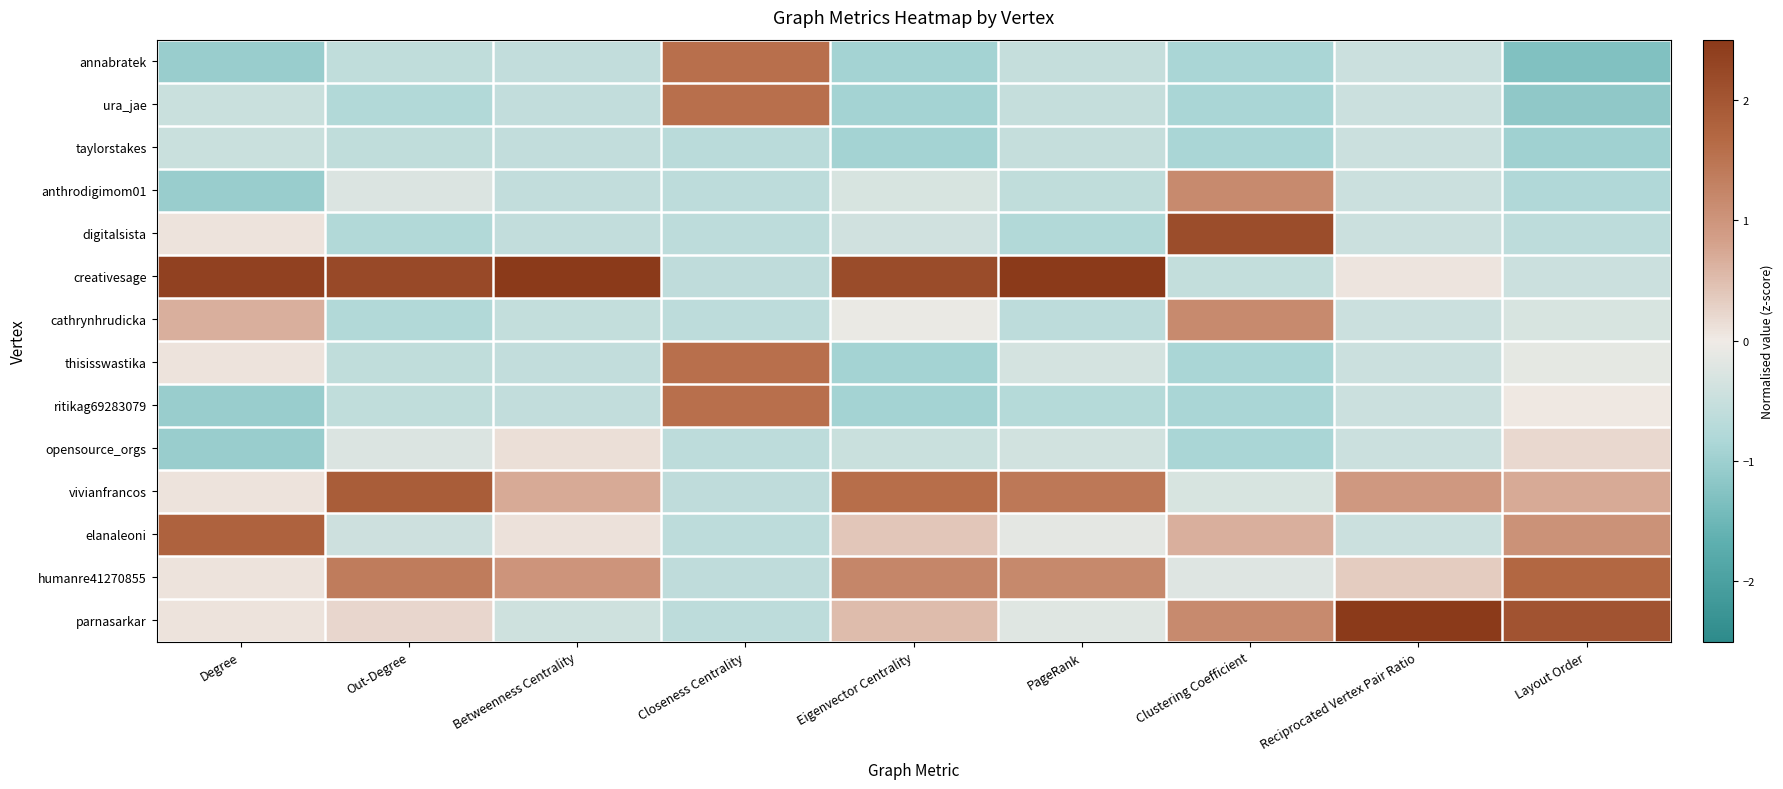

Reading right to left, list all the values displayed in this chart.

annabratek: Layout Order=-1.3	Reciprocated Vertex Pair Ratio=-0.5	Clustering Coefficient=-0.9	PageRank=-0.5	Eigenvector Centrality=-0.9	Closeness Centrality=1.6	Betweenness Centrality=-0.6	Out-Degree=-0.6	Degree=-1.1
ura_jae: Layout Order=-1.1	Reciprocated Vertex Pair Ratio=-0.5	Clustering Coefficient=-0.9	PageRank=-0.5	Eigenvector Centrality=-0.9	Closeness Centrality=1.6	Betweenness Centrality=-0.6	Out-Degree=-0.8	Degree=-0.5
taylorstakes: Layout Order=-1.0	Reciprocated Vertex Pair Ratio=-0.5	Clustering Coefficient=-0.9	PageRank=-0.5	Eigenvector Centrality=-0.9	Closeness Centrality=-0.7	Betweenness Centrality=-0.6	Out-Degree=-0.6	Degree=-0.5
anthrodigimom01: Layout Order=-0.8	Reciprocated Vertex Pair Ratio=-0.5	Clustering Coefficient=1.2	PageRank=-0.6	Eigenvector Centrality=-0.3	Closeness Centrality=-0.6	Betweenness Centrality=-0.6	Out-Degree=-0.3	Degree=-1.1
digitalsista: Layout Order=-0.6	Reciprocated Vertex Pair Ratio=-0.5	Clustering Coefficient=2.2	PageRank=-0.8	Eigenvector Centrality=-0.4	Closeness Centrality=-0.6	Betweenness Centrality=-0.6	Out-Degree=-0.8	Degree=0.1
creativesage: Layout Order=-0.5	Reciprocated Vertex Pair Ratio=0.1	Clustering Coefficient=-0.6	PageRank=2.7	Eigenvector Centrality=2.2	Closeness Centrality=-0.6	Betweenness Centrality=3.1	Out-Degree=2.2	Degree=2.3
cathrynhrudicka: Layout Order=-0.3	Reciprocated Vertex Pair Ratio=-0.5	Clustering Coefficient=1.2	PageRank=-0.6	Eigenvector Centrality=-0.1	Closeness Centrality=-0.6	Betweenness Centrality=-0.6	Out-Degree=-0.8	Degree=0.6
thisisswastika: Layout Order=-0.1	Reciprocated Vertex Pair Ratio=-0.5	Clustering Coefficient=-0.9	PageRank=-0.3	Eigenvector Centrality=-0.9	Closeness Centrality=1.6	Betweenness Centrality=-0.6	Out-Degree=-0.6	Degree=0.1
ritikag69283079: Layout Order=0.0	Reciprocated Vertex Pair Ratio=-0.5	Clustering Coefficient=-0.9	PageRank=-0.7	Eigenvector Centrality=-0.9	Closeness Centrality=1.6	Betweenness Centrality=-0.6	Out-Degree=-0.6	Degree=-1.1
opensource_orgs: Layout Order=0.2	Reciprocated Vertex Pair Ratio=-0.5	Clustering Coefficient=-0.9	PageRank=-0.4	Eigenvector Centrality=-0.5	Closeness Centrality=-0.6	Betweenness Centrality=0.1	Out-Degree=-0.3	Degree=-1.1
vivianfrancos: Layout Order=0.7	Reciprocated Vertex Pair Ratio=0.9	Clustering Coefficient=-0.3	PageRank=1.4	Eigenvector Centrality=1.6	Closeness Centrality=-0.6	Betweenness Centrality=0.7	Out-Degree=1.9	Degree=0.1
elanaleoni: Layout Order=1.0	Reciprocated Vertex Pair Ratio=-0.5	Clustering Coefficient=0.6	PageRank=-0.1	Eigenvector Centrality=0.4	Closeness Centrality=-0.6	Betweenness Centrality=0.1	Out-Degree=-0.4	Degree=1.8
humanre41270855: Layout Order=1.7	Reciprocated Vertex Pair Ratio=0.3	Clustering Coefficient=-0.2	PageRank=1.2	Eigenvector Centrality=1.2	Closeness Centrality=-0.6	Betweenness Centrality=1.0	Out-Degree=1.4	Degree=0.1
parnasarkar: Layout Order=2.0	Reciprocated Vertex Pair Ratio=3.3	Clustering Coefficient=1.2	PageRank=-0.2	Eigenvector Centrality=0.5	Closeness Centrality=-0.6	Betweenness Centrality=-0.4	Out-Degree=0.2	Degree=0.1